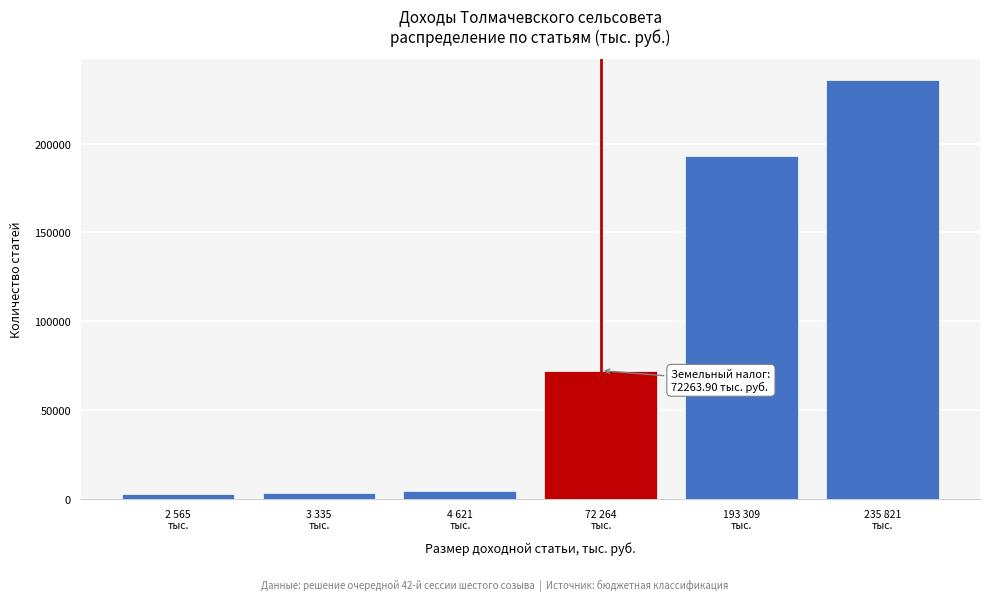

What is the difference between the maximum and minimum values?

233256.1